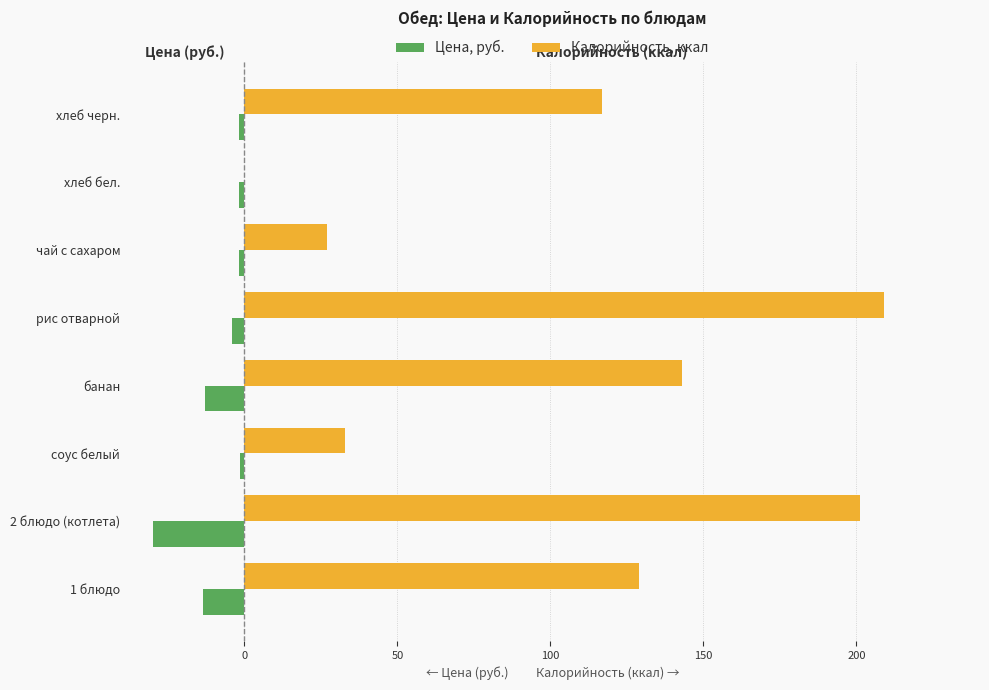

What is the total value across all series at 1 блюдо?

115.6